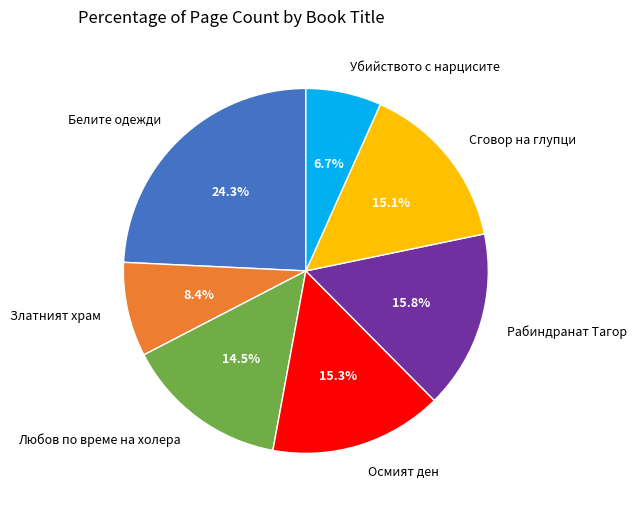

To the nearest percent, what is the combined percentage of Убийството с нарцисите and Сговор на глупци?

22%